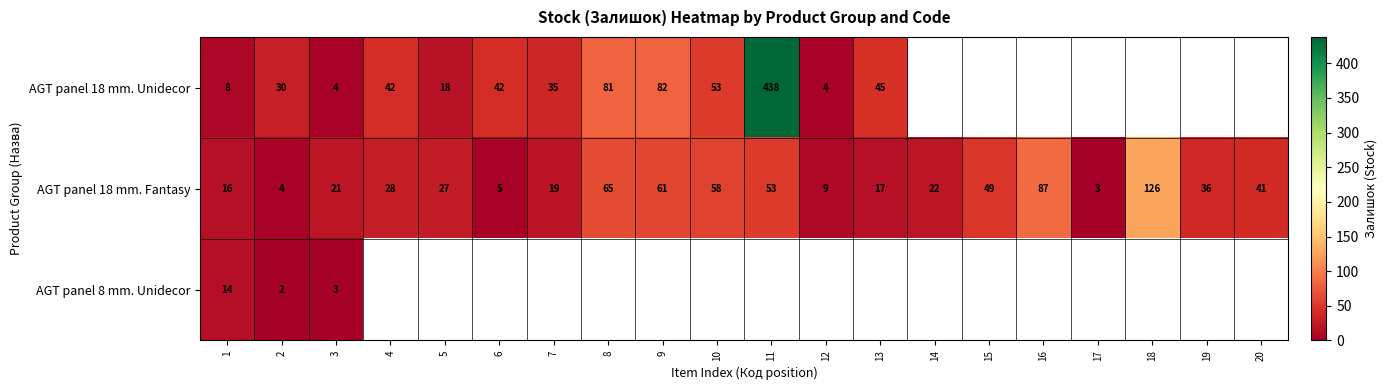

Is it true that AGT panel 18 mm. Unidecor equals 8 at 1?

True